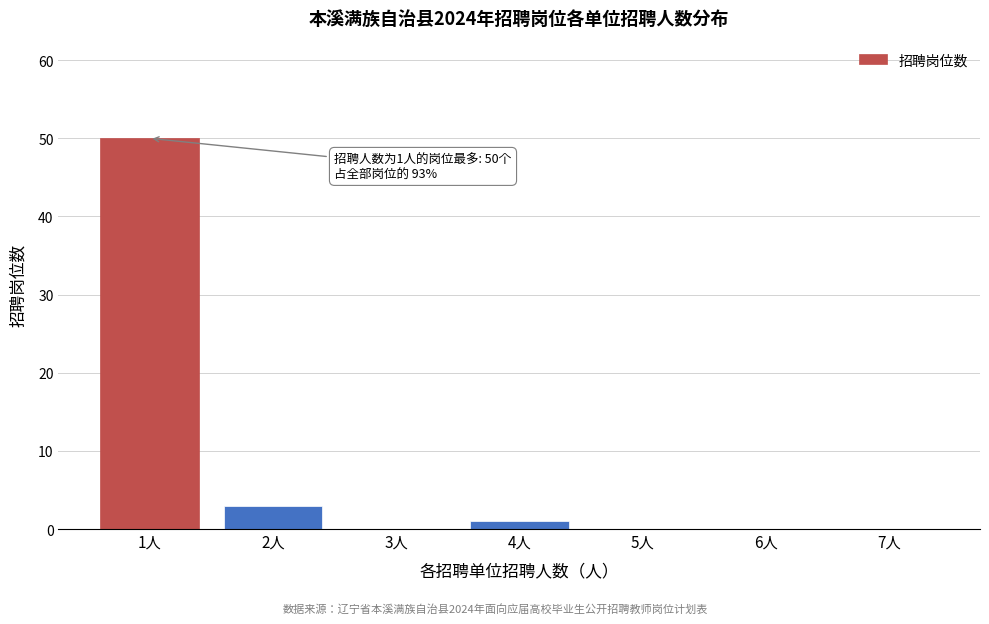

Reading left to right, extract all data points from this chart.

1人=50	2人=3	3人=0	4人=1	5人=0	6人=0	7人=0